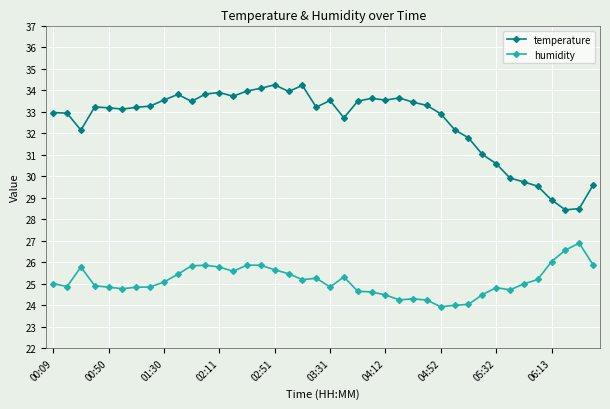

What is the difference between the second highest and minimum values in the humidity series?

2.6